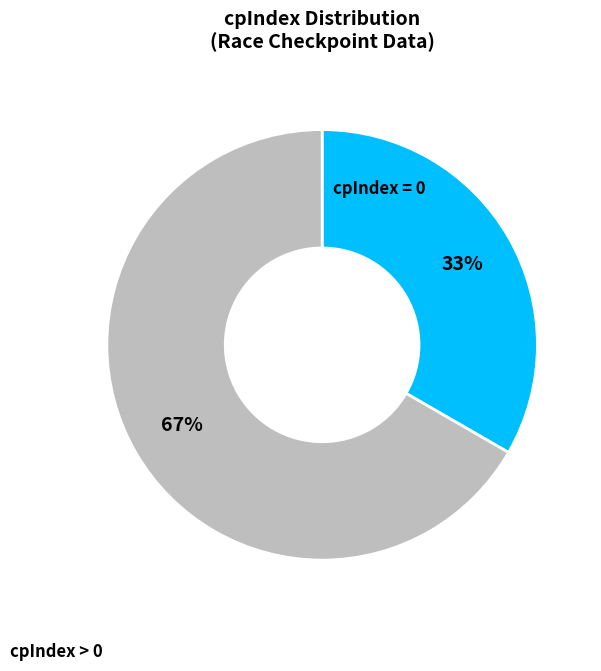

To the nearest percent, what is the average slice percentage?

50%